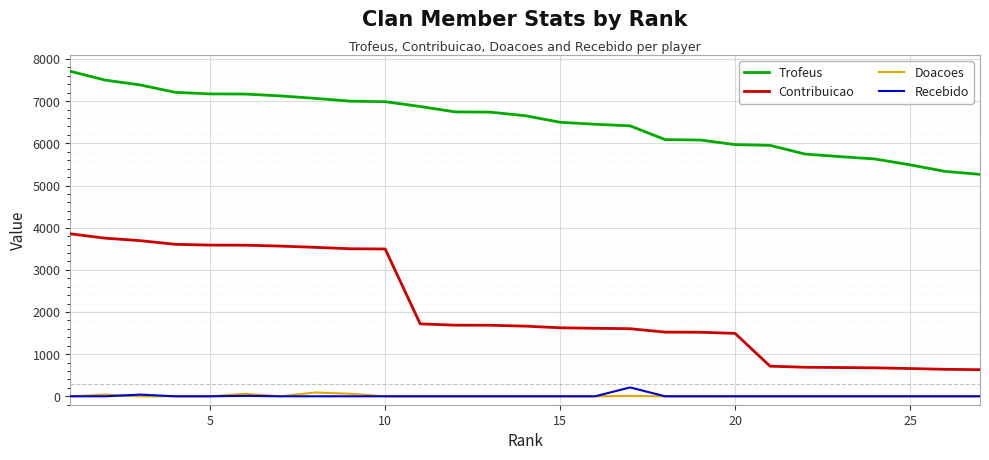

Which series has the widest spread of values?

Contribuicao